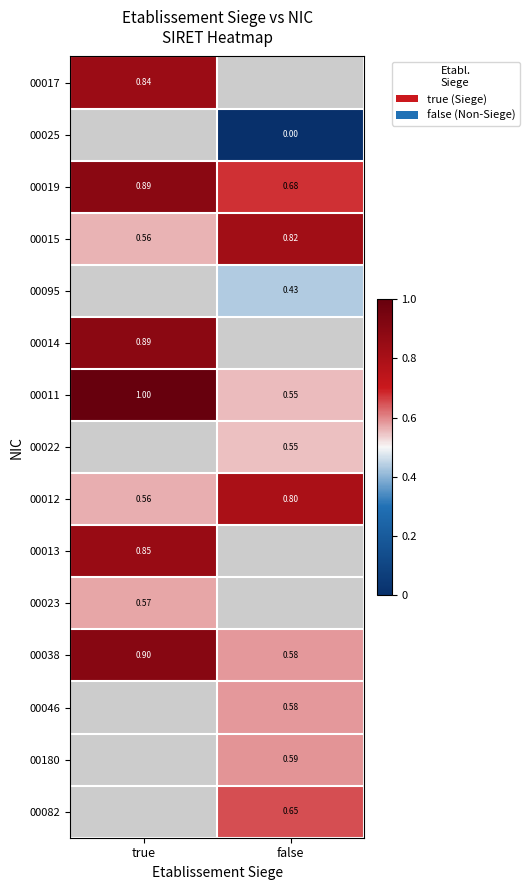

At which category is the sum across all series the highest?

true